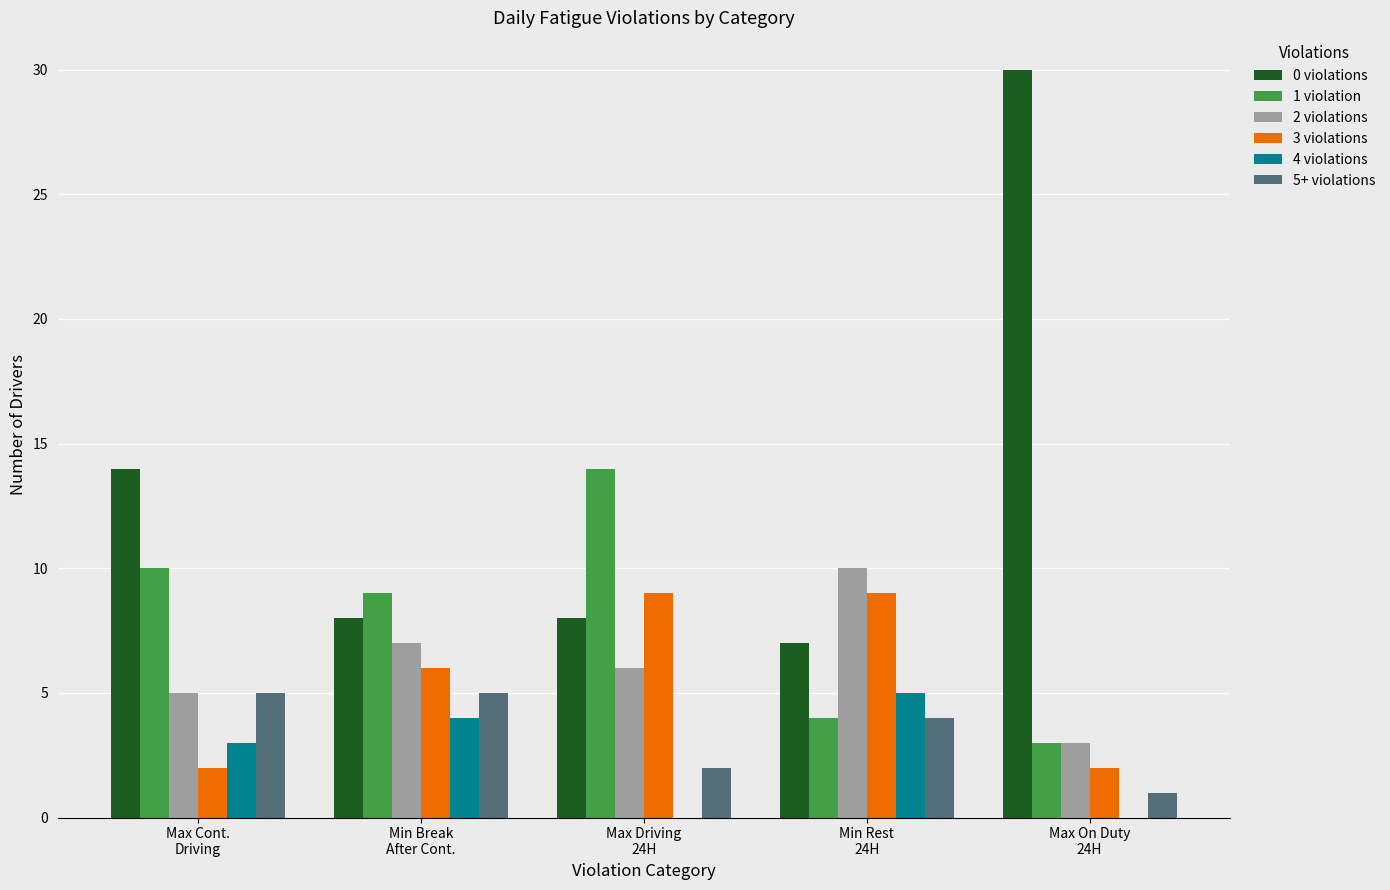

What is the maximum value shown in the chart?

30